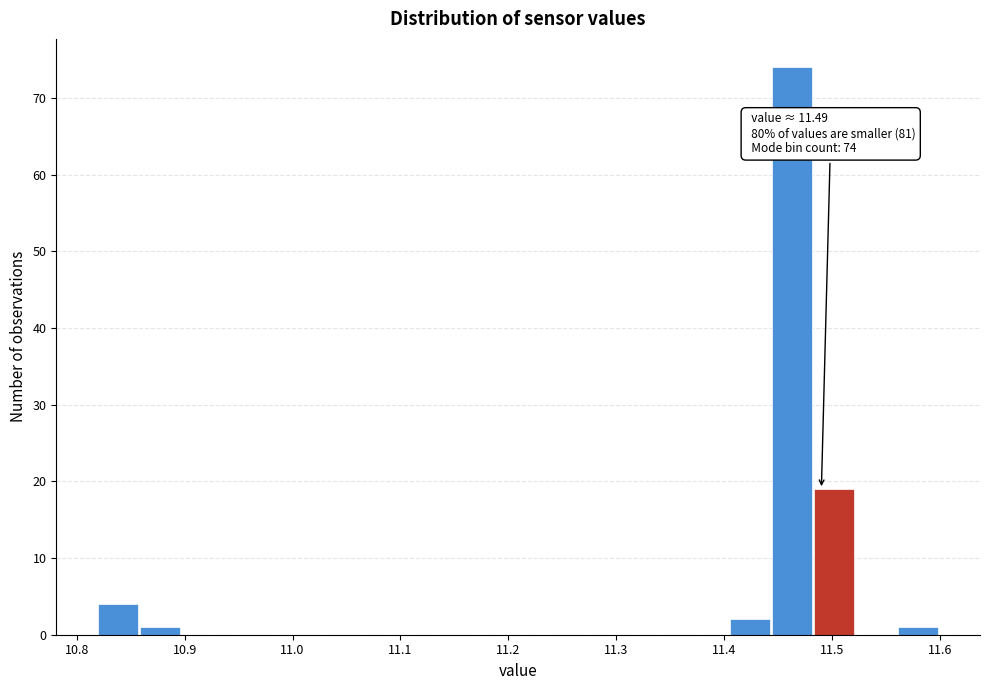

Around what value on the x-axis is the tallest bar? Give the approximate position of its centre, as read against the axis.

11.46